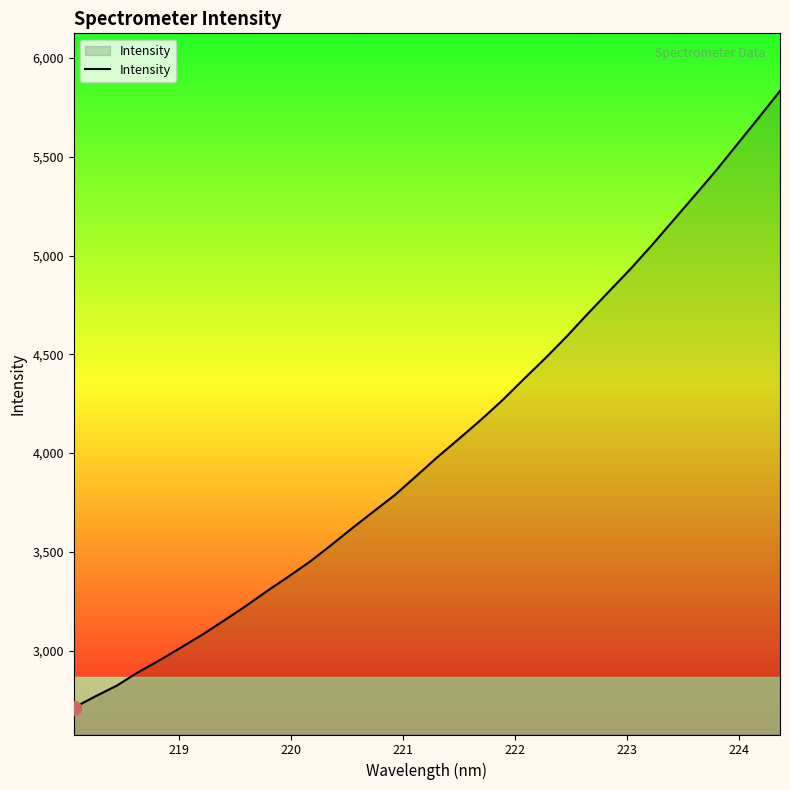

What is the minimum value shown in the chart?

2711.4